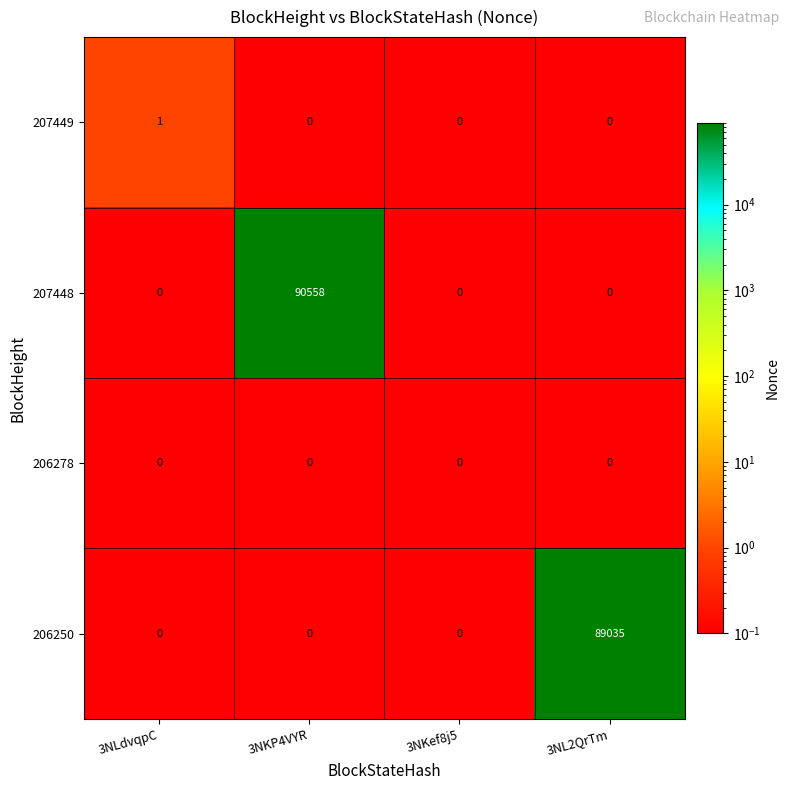

Reading right to left, transcribe all the data shown in this chart.

207449: 3NL2QrTm=0	3NKef8j5=0	3NKP4VYR=0	3NLdvqpC=1
207448: 3NL2QrTm=0	3NKef8j5=0	3NKP4VYR=90558	3NLdvqpC=0
206278: 3NL2QrTm=0	3NKef8j5=0	3NKP4VYR=0	3NLdvqpC=0
206250: 3NL2QrTm=89035	3NKef8j5=0	3NKP4VYR=0	3NLdvqpC=0